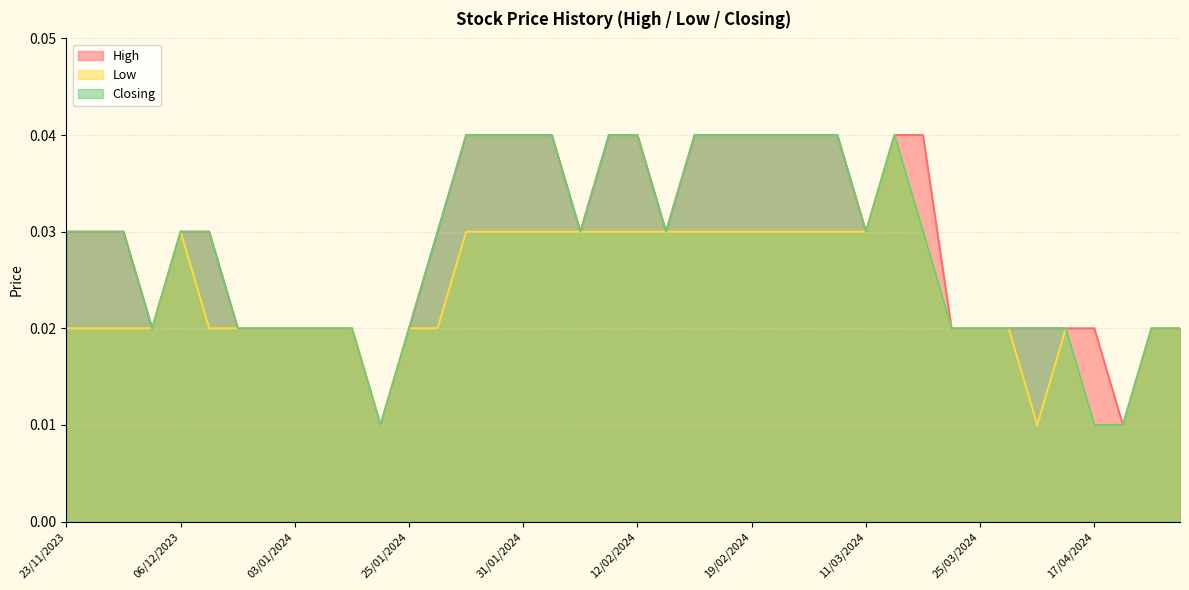

Rank the series by their maximum value, from lowest to highest.

High, Low, Closing